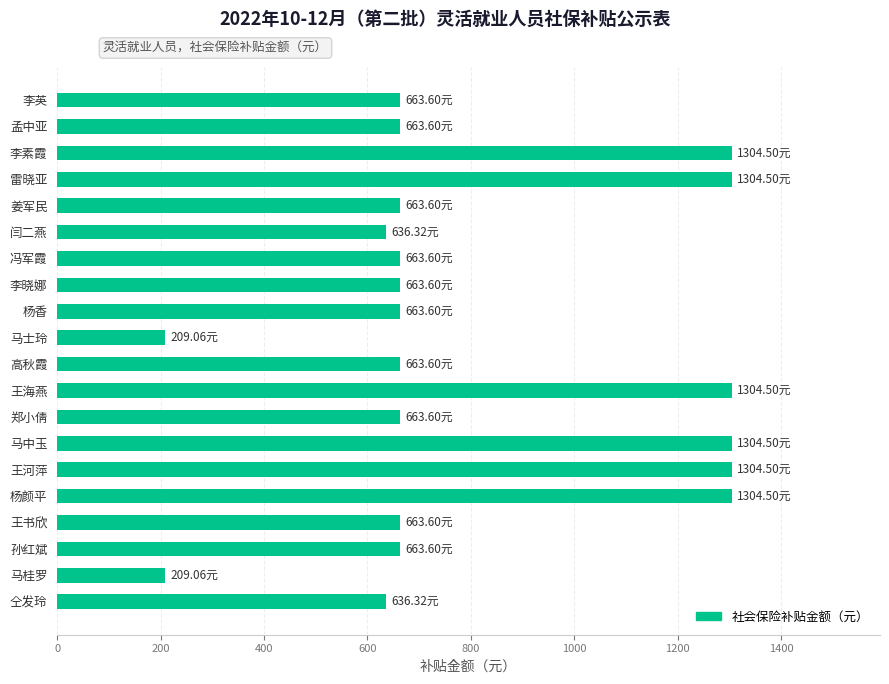

What is the average value?

807.7